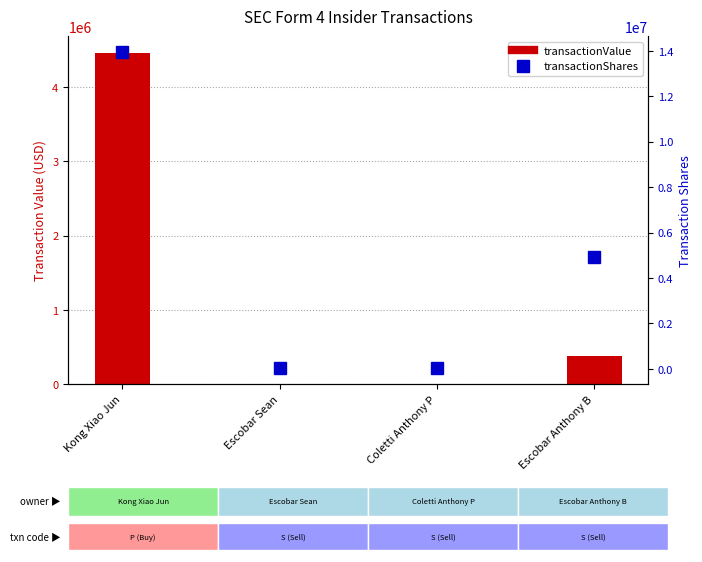

The value of transactionValue at Escobar Anthony B is 588494. True or false?

False